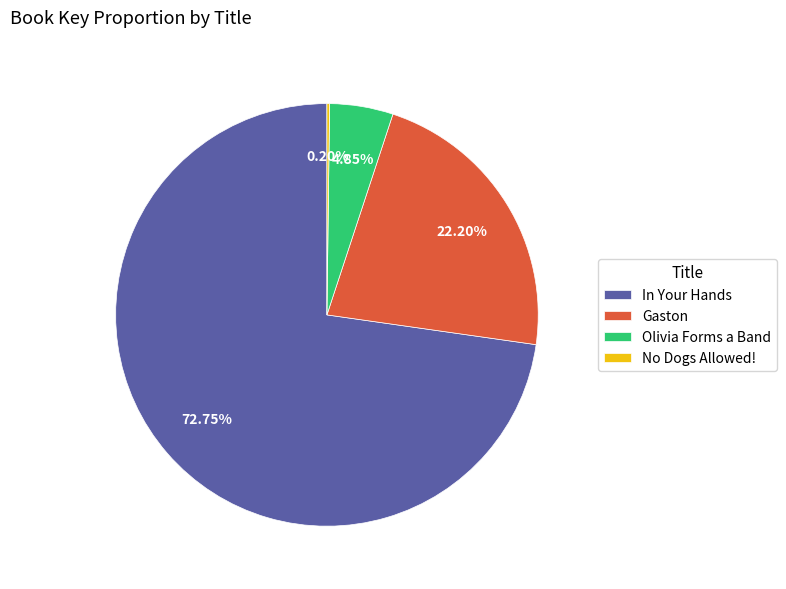

Is there a majority slice in this chart?

Yes